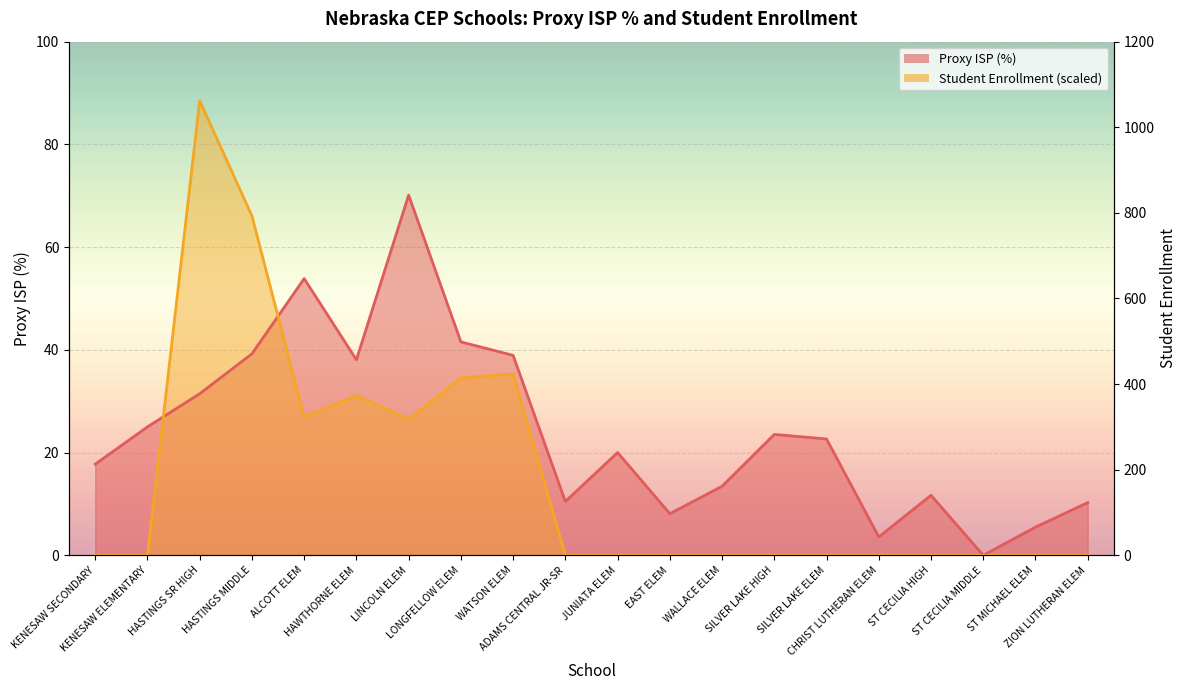

What is the value of the Student Enrollment point at the 3rd from the left?

88.5